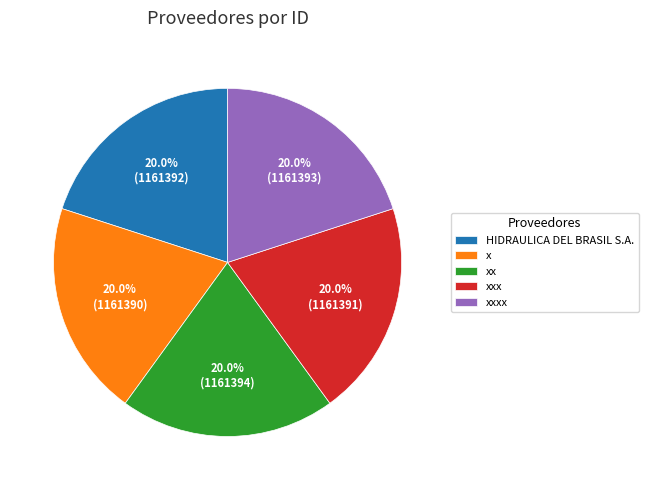

To the nearest percent, what is the average slice percentage?

20%